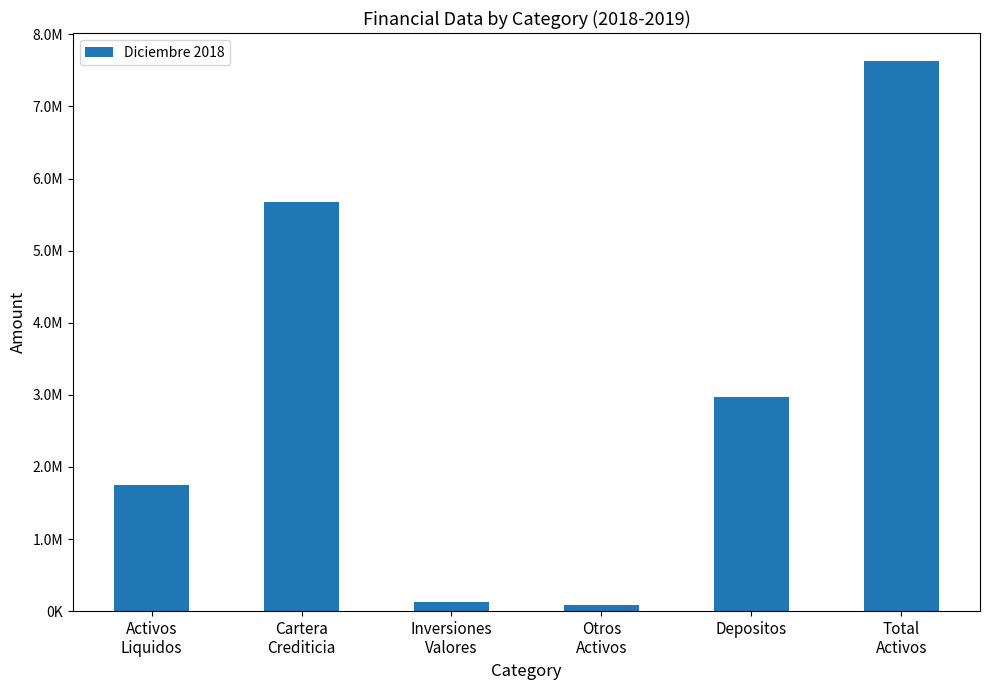

Are the bars horizontal?

No